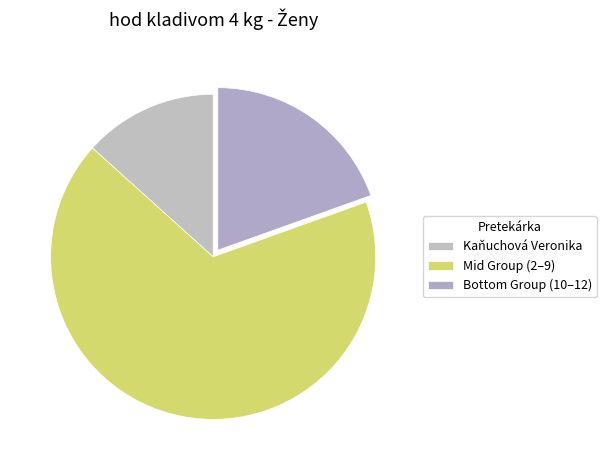

Rank the categories by value from lowest to highest.

Kaňuchová Veronika, Bottom Group (10–12), Mid Group (2–9)